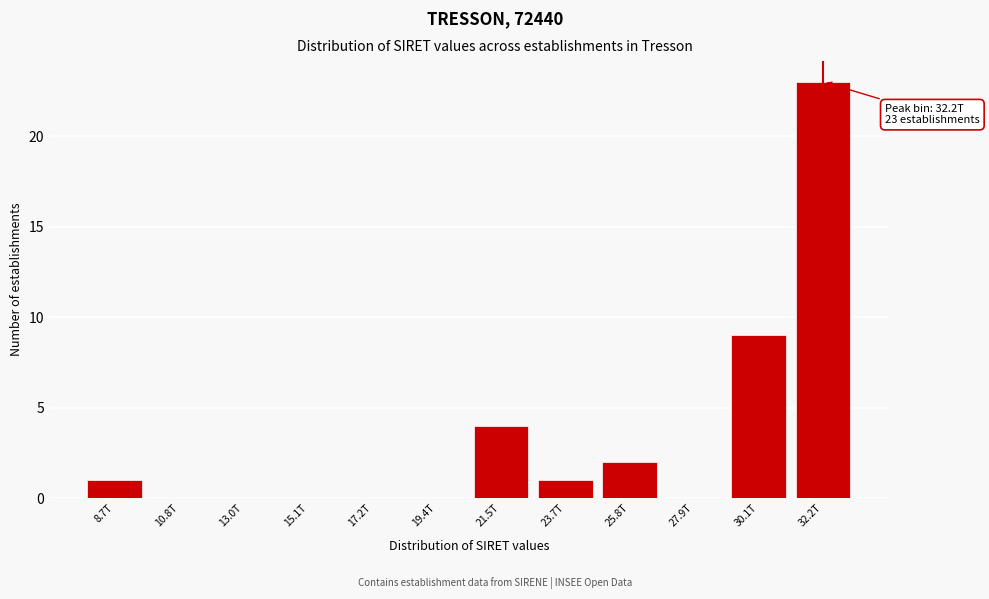

Reading left to right, extract all data points from this chart.

8.7T=1	10.8T=0	13.0T=0	15.1T=0	17.2T=0	19.4T=0	21.5T=4	23.7T=1	25.8T=2	27.9T=0	30.1T=9	32.2T=23